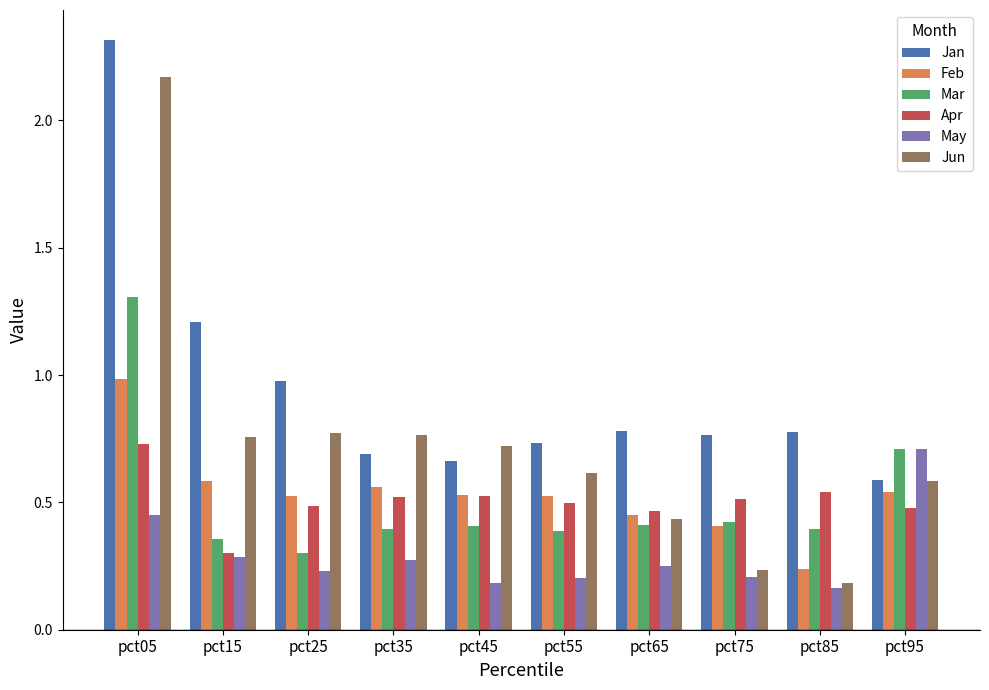

True or false: Jun has a value of 0.2 at pct75.

True